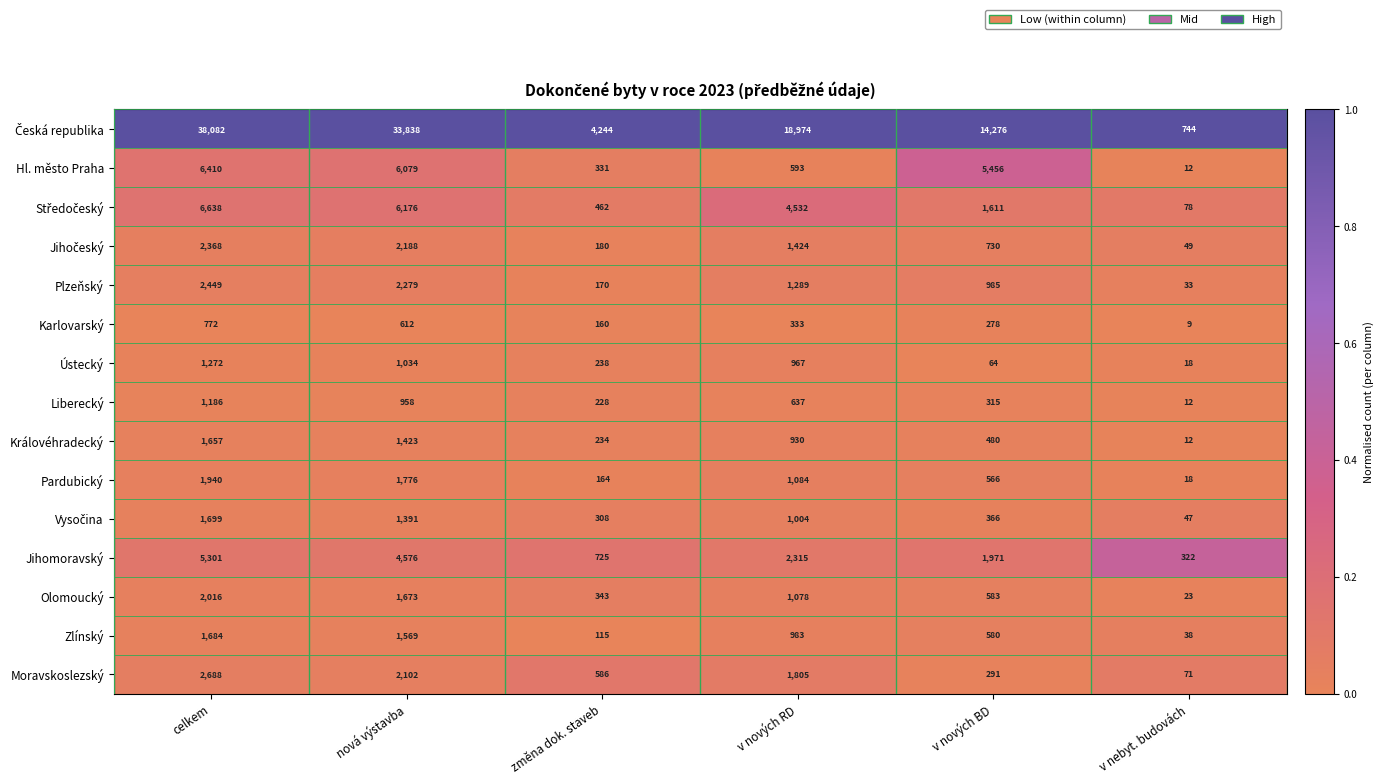

At which category is the sum across all series the highest?

celkem